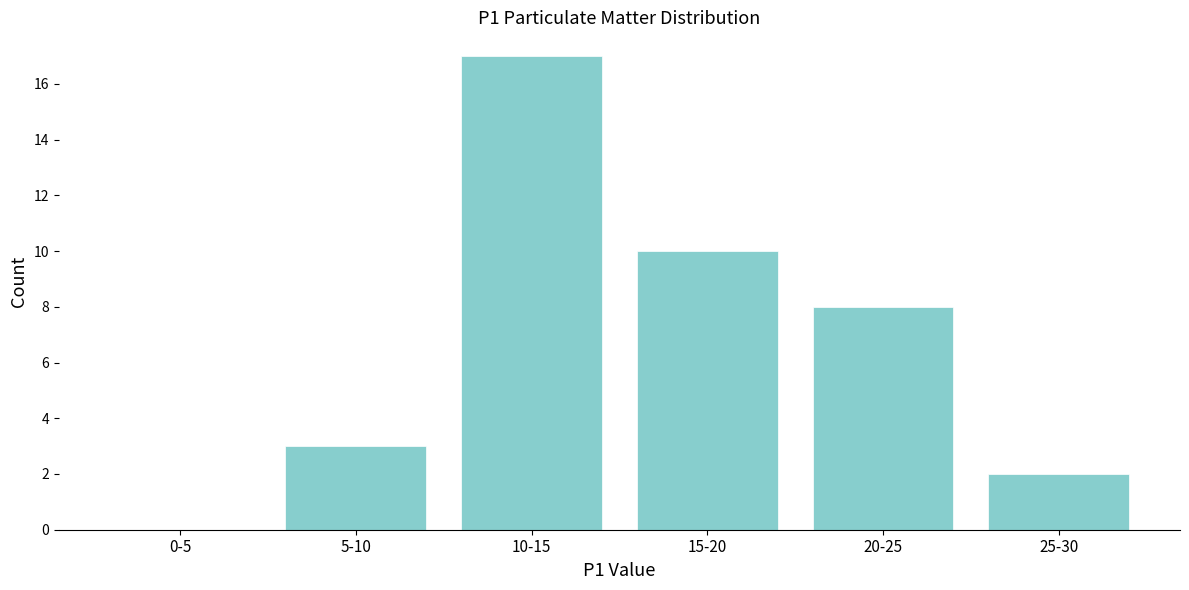

Reading left to right, list all the values displayed in this chart.

0-5=0	5-10=3	10-15=17	15-20=10	20-25=8	25-30=2